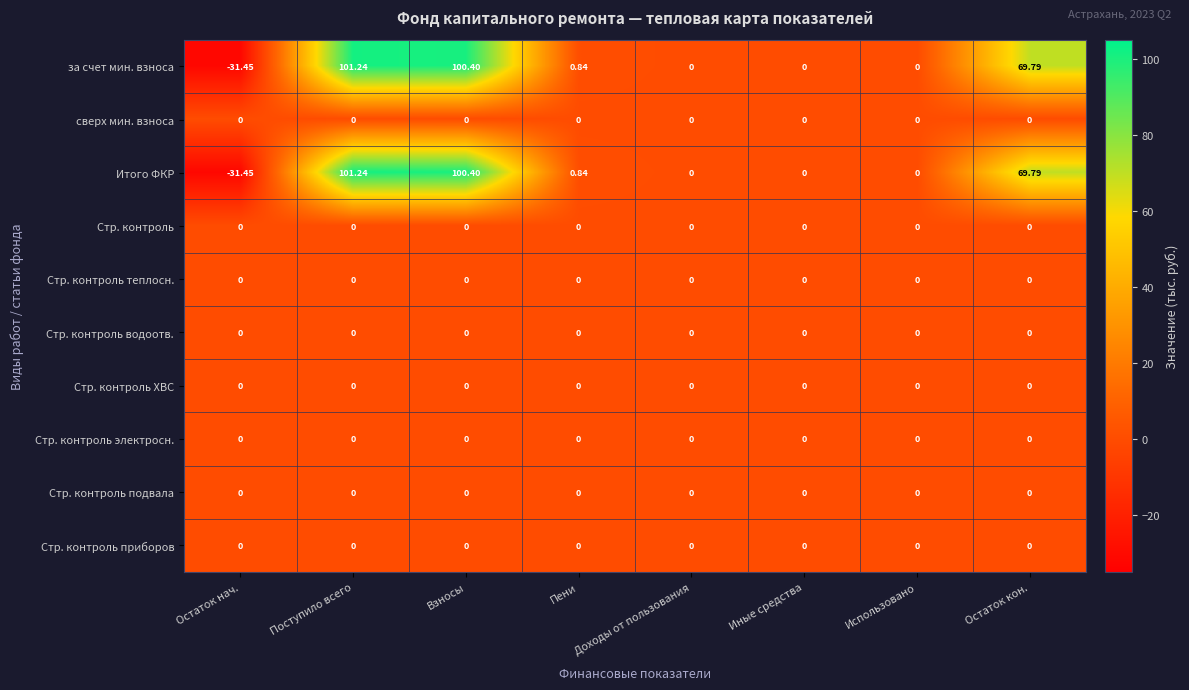

At which category does the chart reach its peak across all series?

Поступило всего